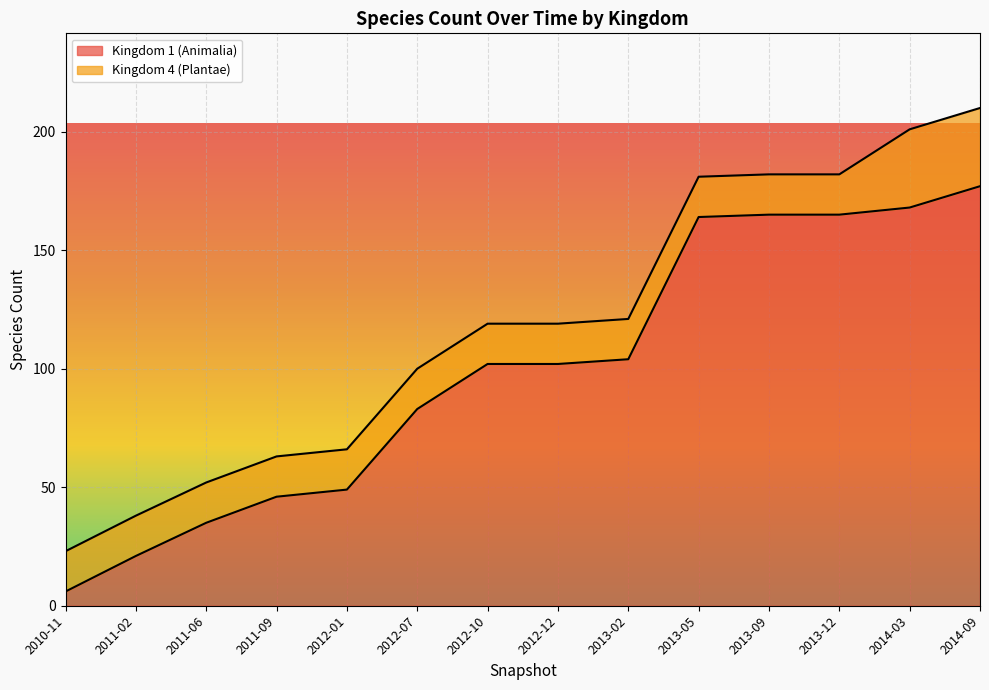

What is the difference between the second highest and second lowest values?

147